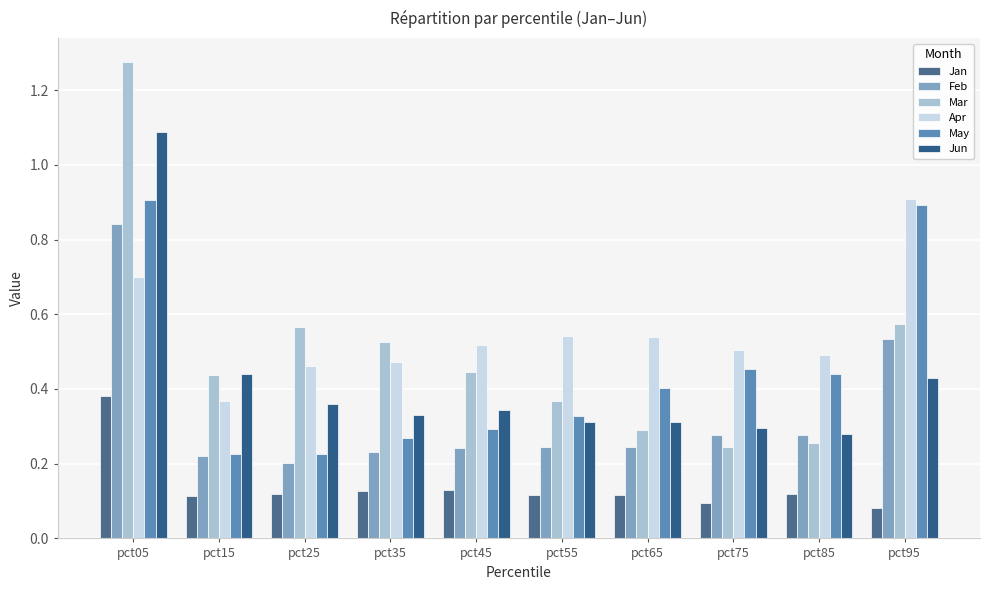

Is the value of Mar at pct35 greater than the value of May at pct15?

Yes